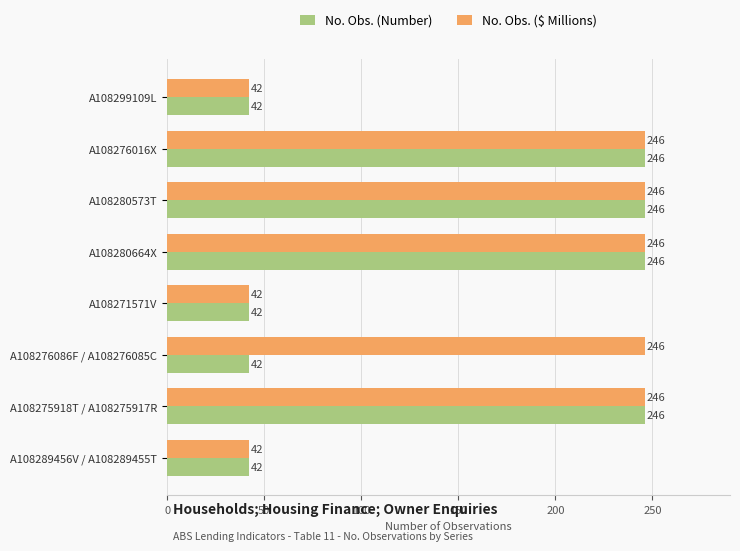

List the series in order of their overall mean, highest first.

No. Obs. ($ Millions), No. Obs. (Number)